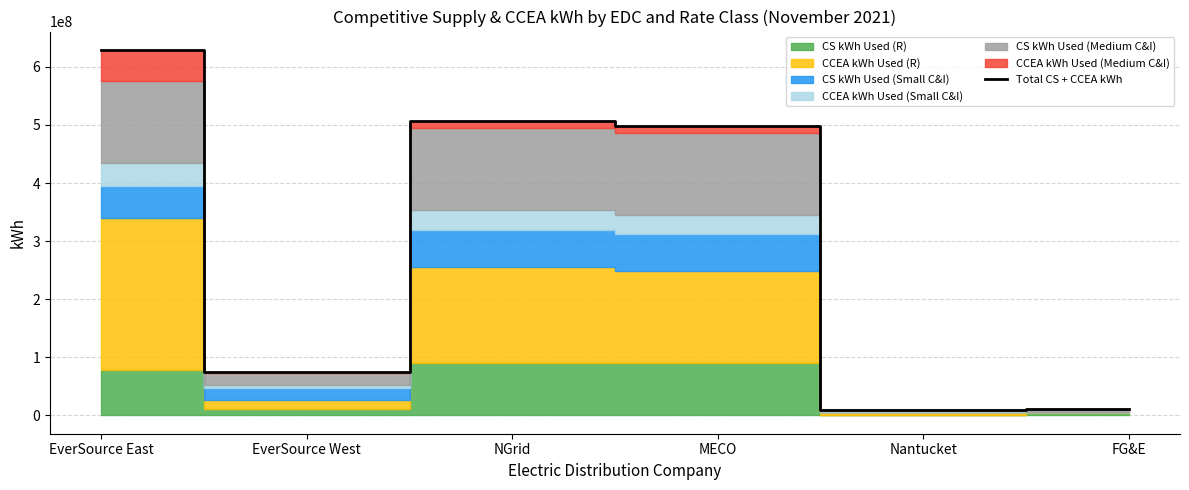

Between EverSource West and NGrid, which is larger?

NGrid